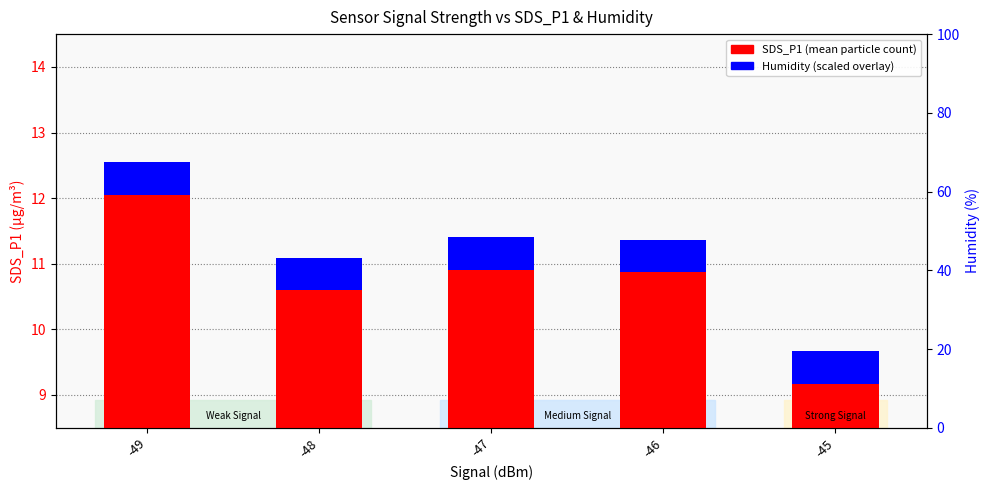

What is the average value of the Humidity (scaled) series?

0.5